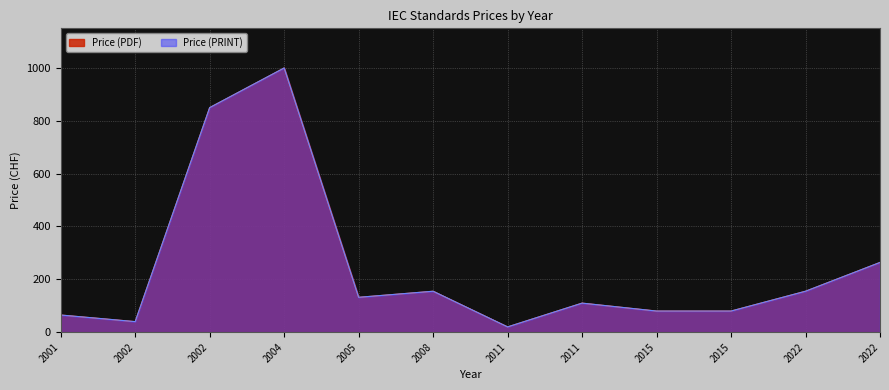

How many data points in Price (PRINT) are less than 132?

6